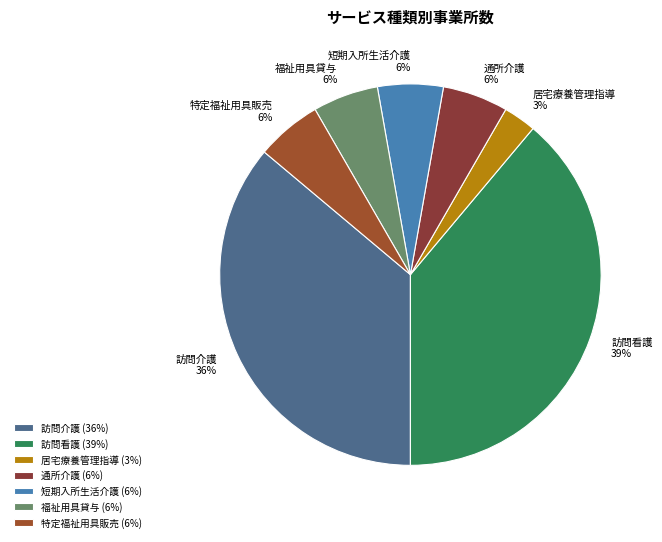

The 訪問看護 slice represents 48% of the pie. True or false?

False